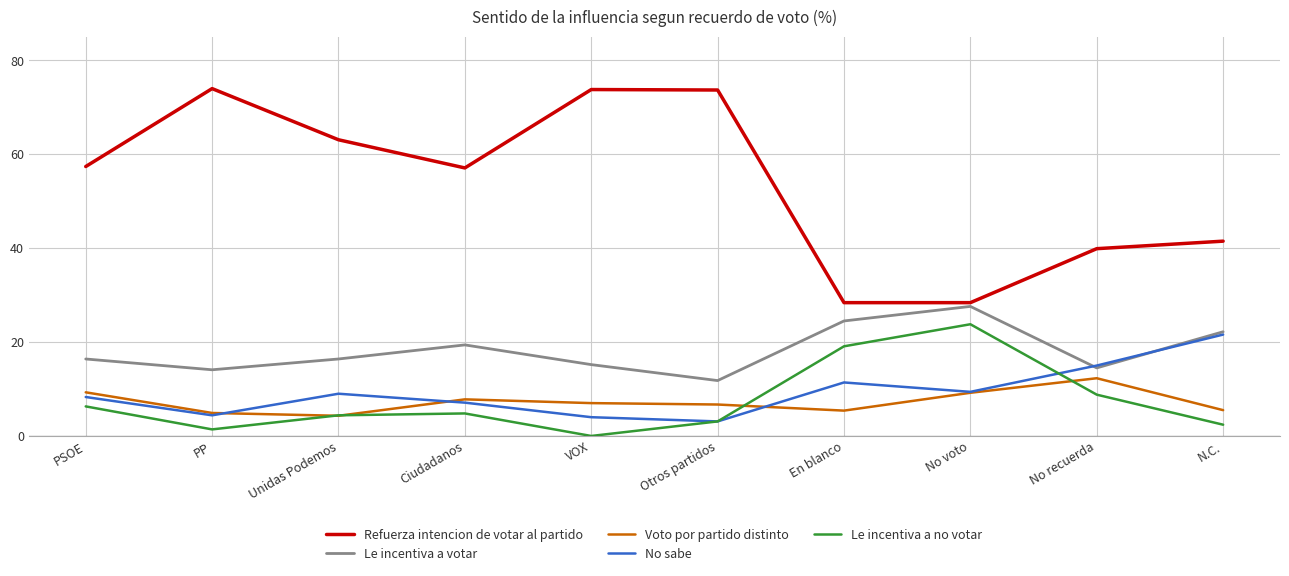

How many interior local valleys does the Le incentiva a no votar series have?

2